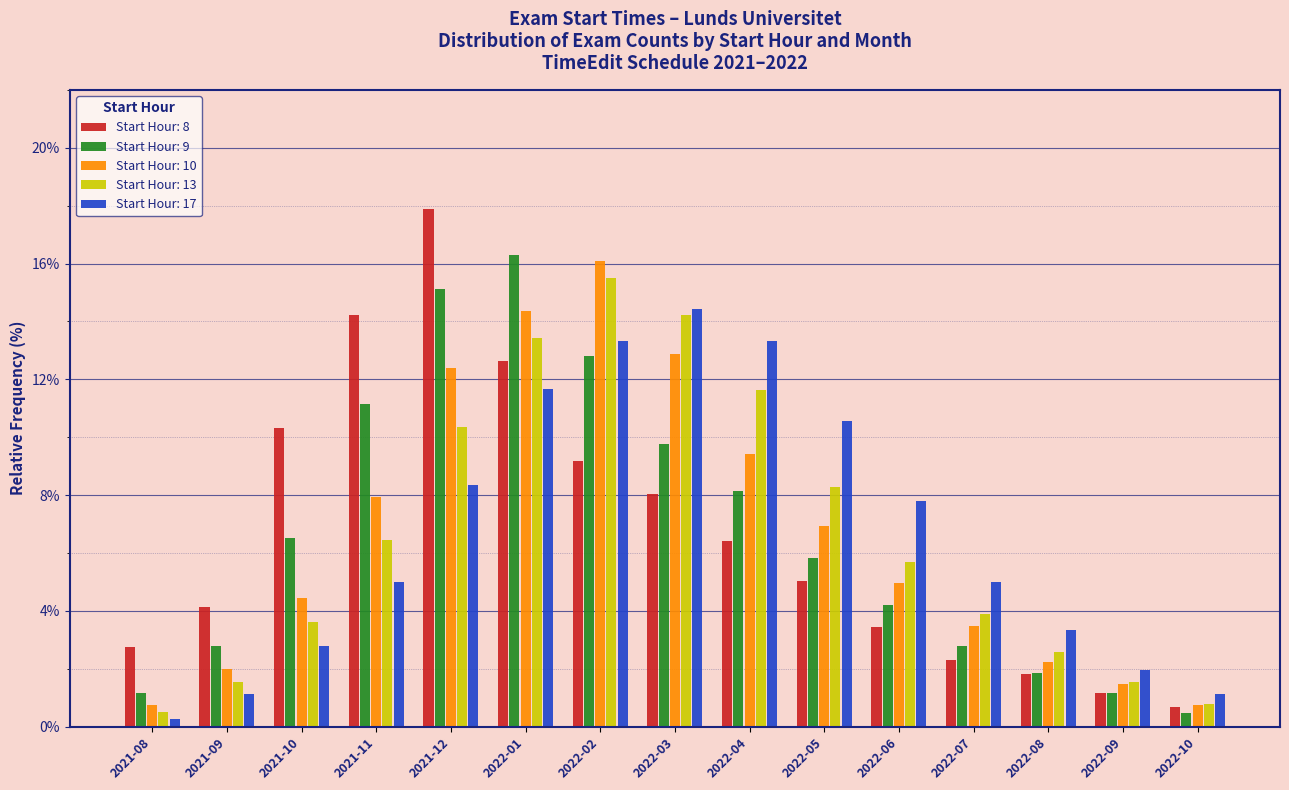

Are the bars horizontal?

No